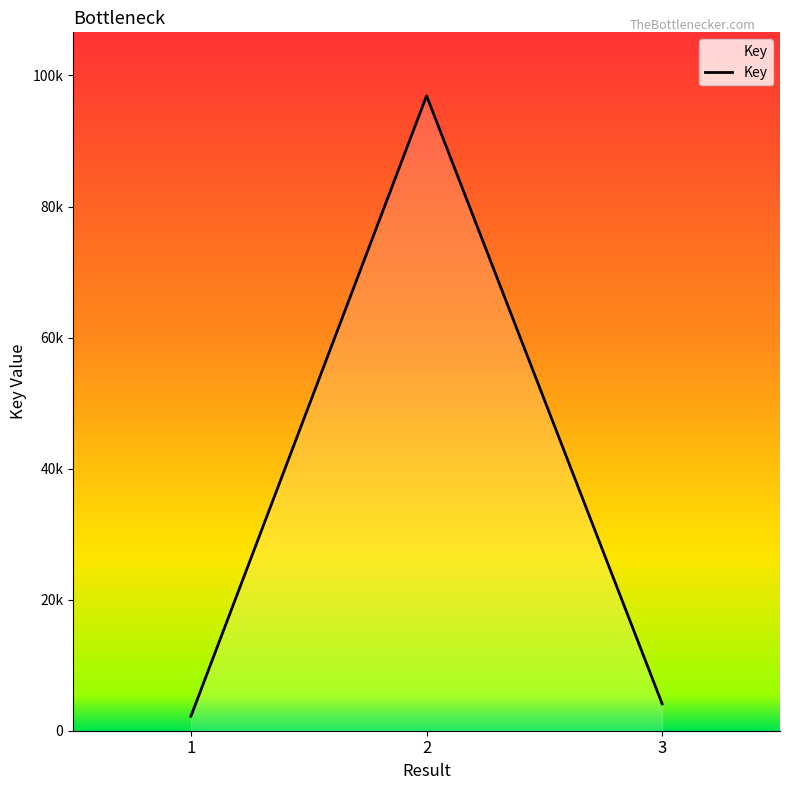

At which category does the chart reach its peak across all series?

2